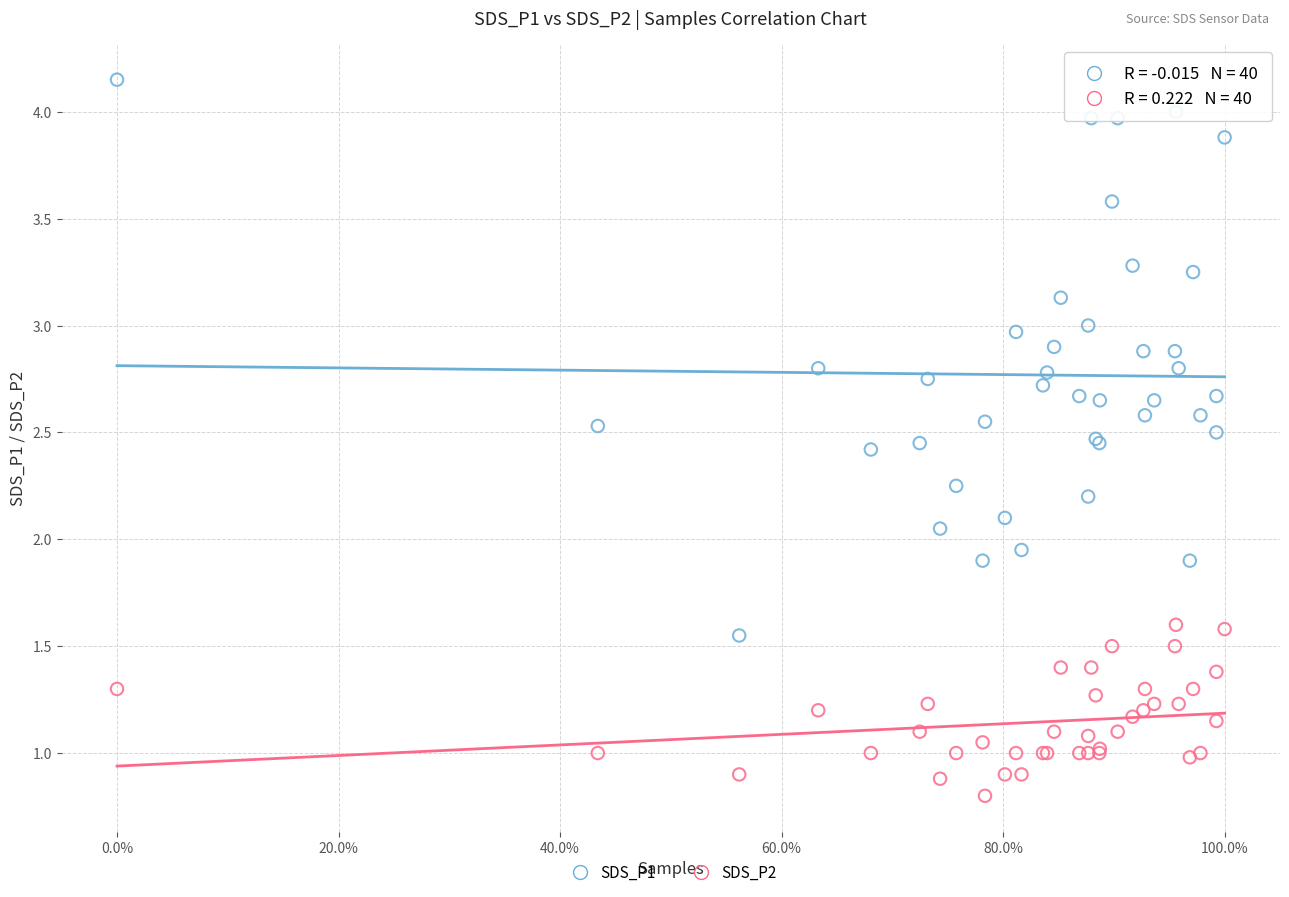

What are all the series names shown in the legend?

SDS_P1, SDS_P2